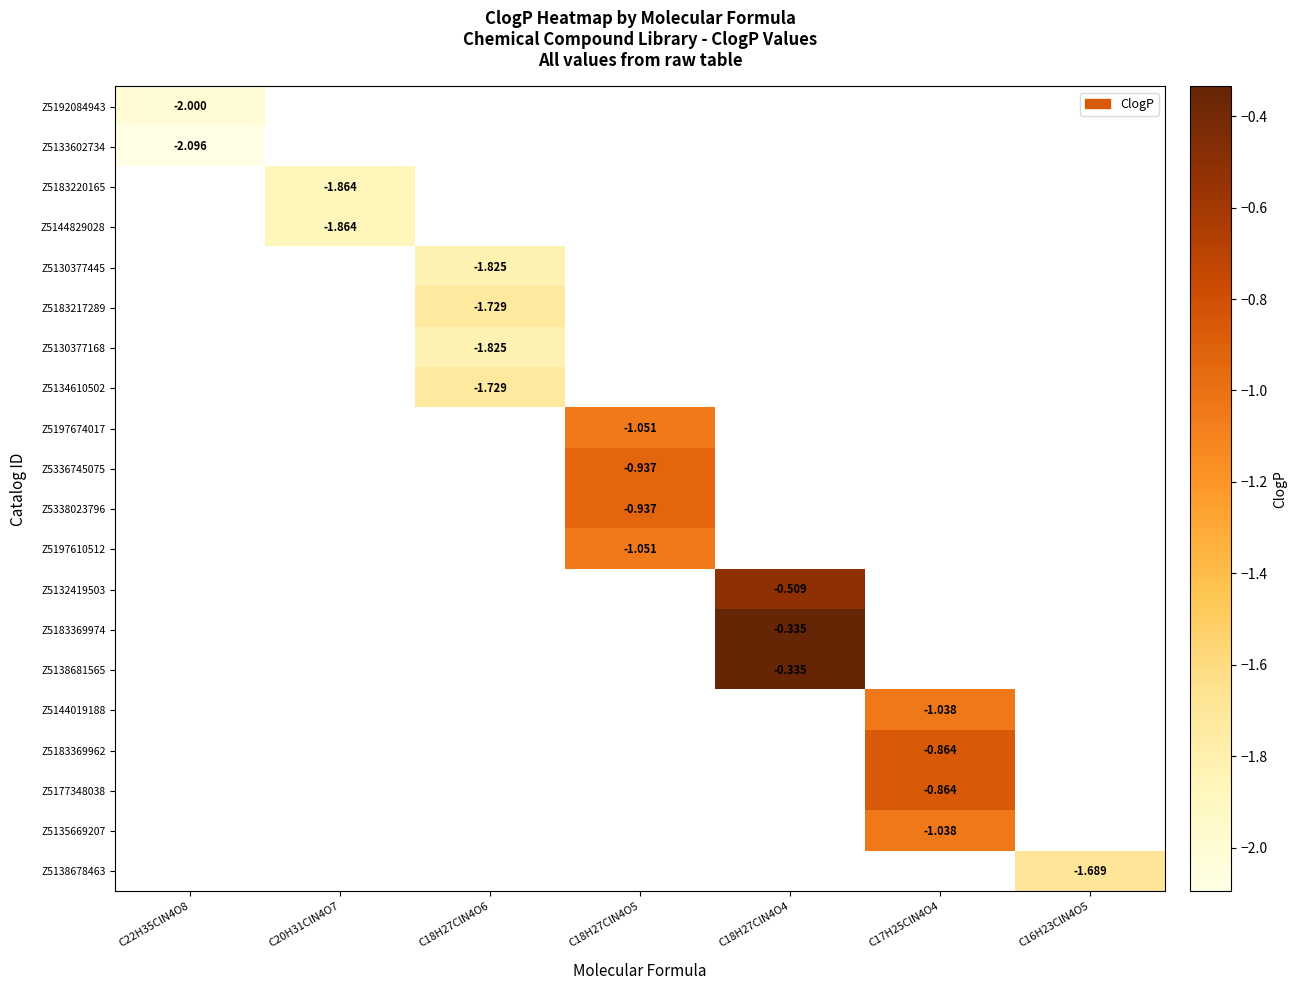

How many distinct data groups are displayed?

20